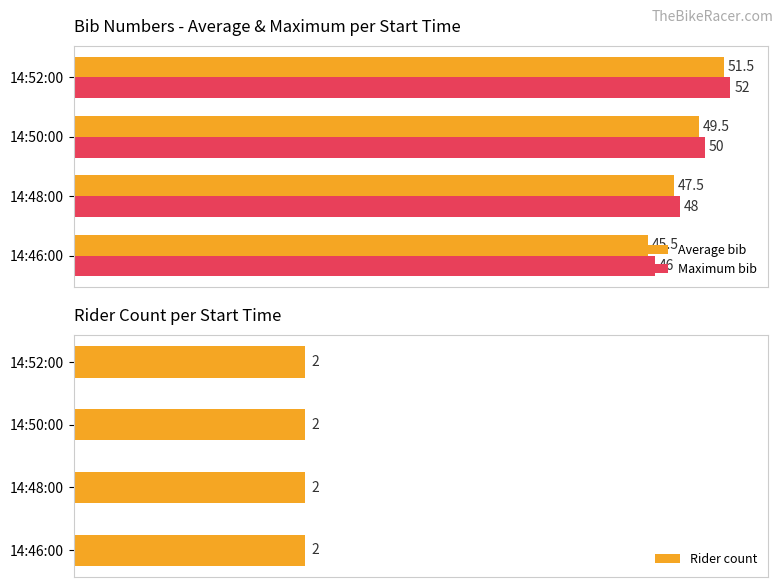

List the labels in order of Average bib value, largest first.

14:52:00, 14:50:00, 14:48:00, 14:46:00